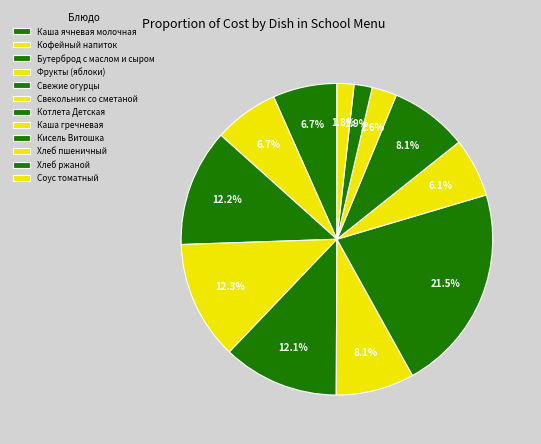

How many segments does this pie chart have?

12